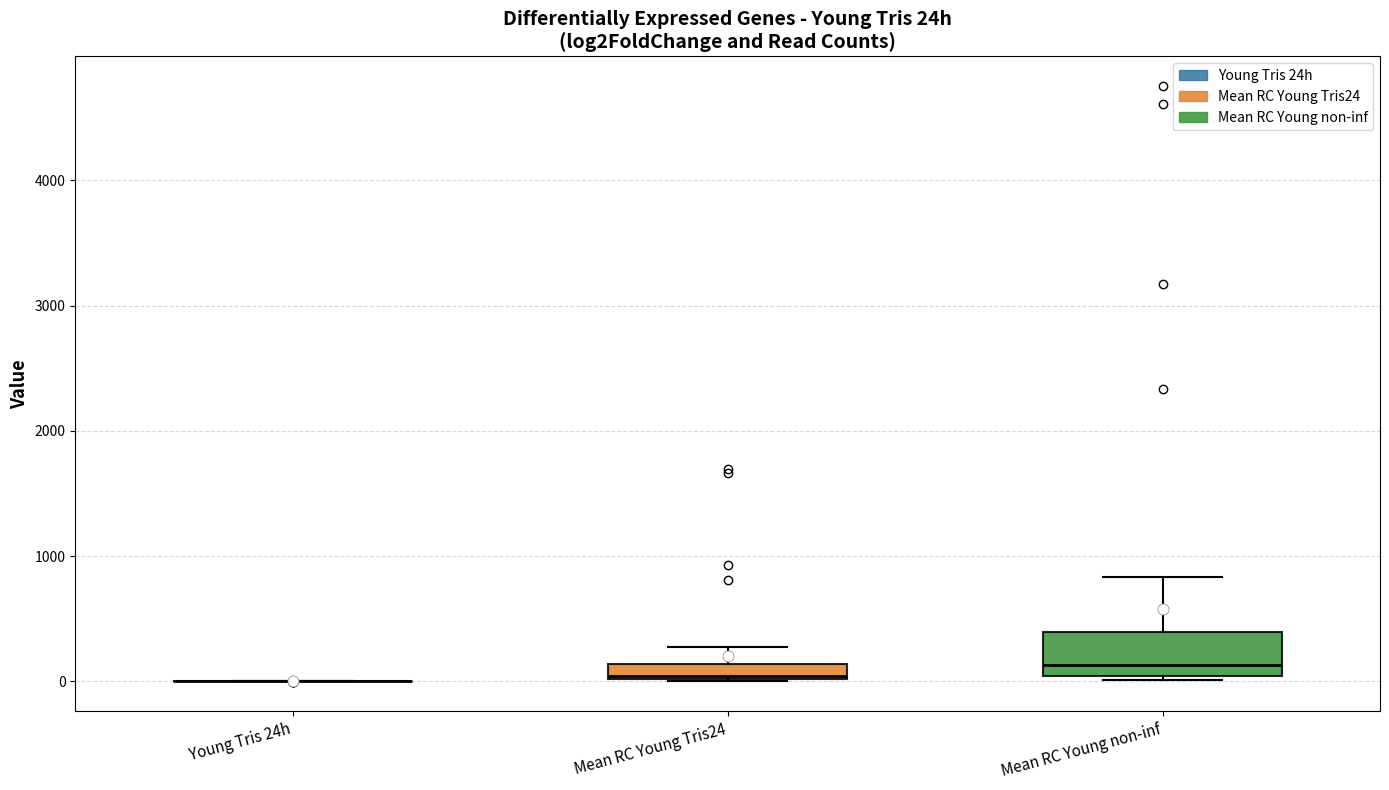

Which box is the tallest, from its lower edge to its upper edge?

Mean RC Young non-inf